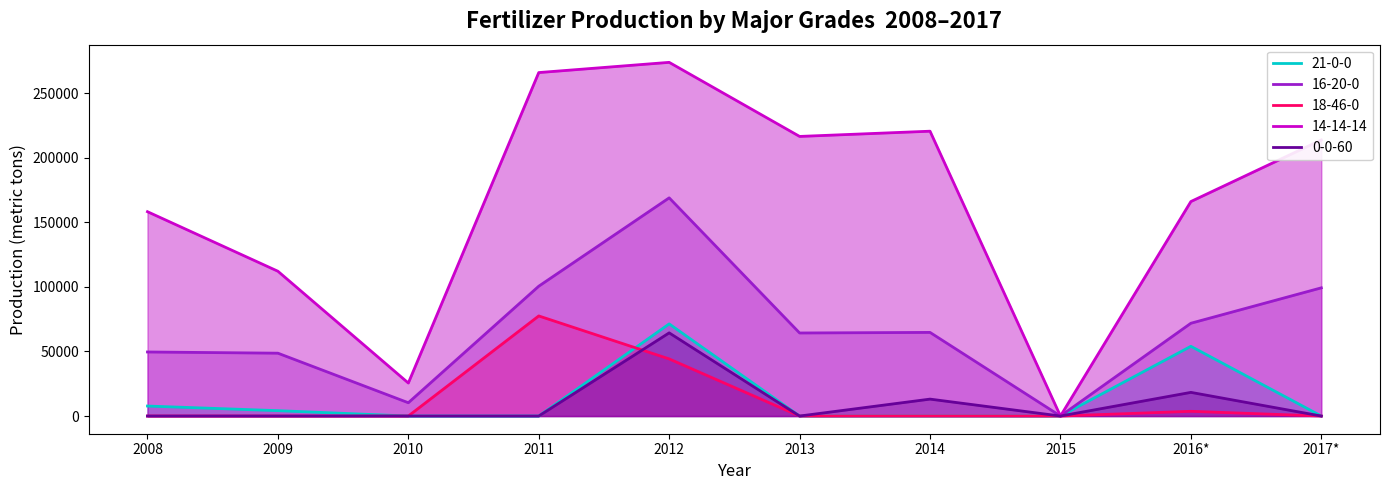

True or false: 14-14-14 and 18-46-0 cross at least once.

False